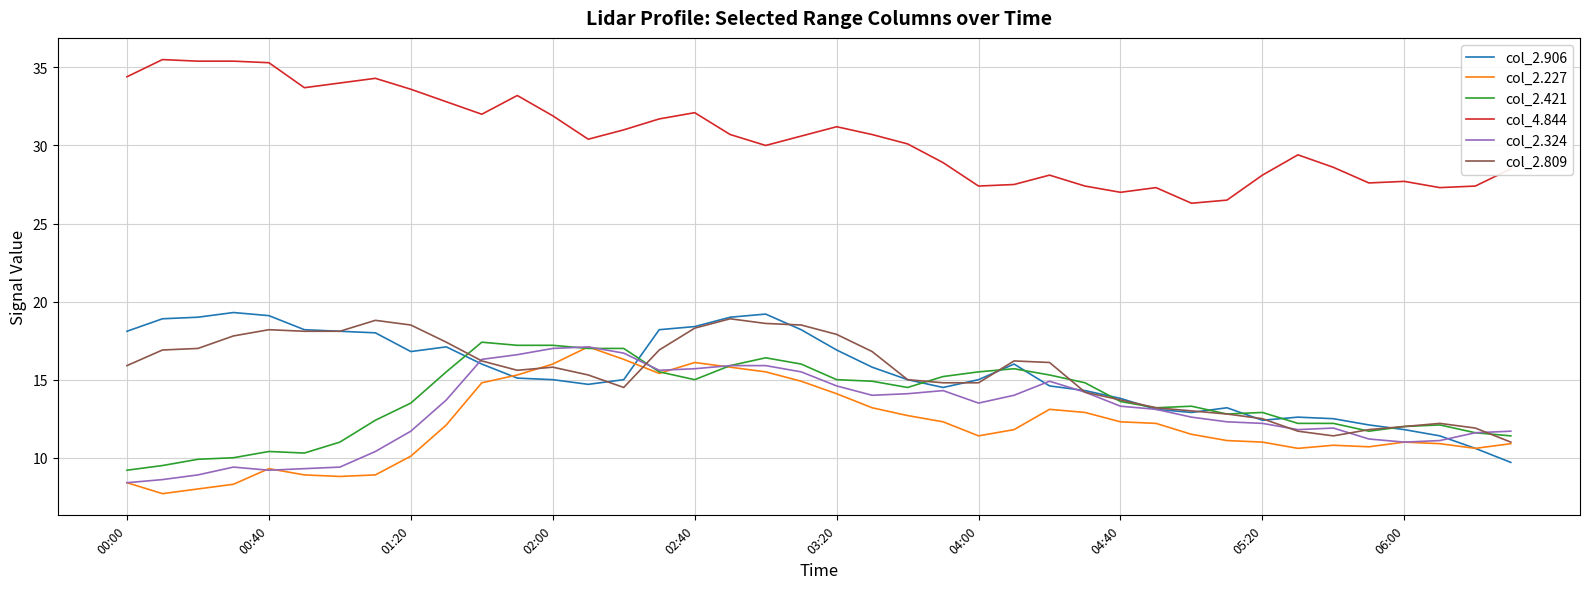

True or false: col_2.906 and col_4.844 intersect in this chart.

False